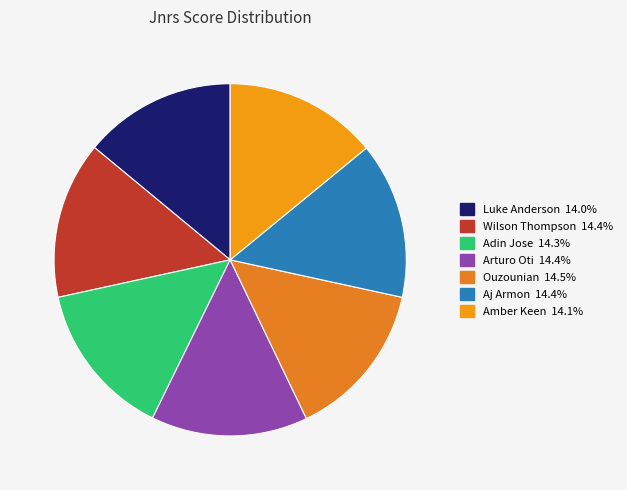

How many slices are in this pie chart?

7